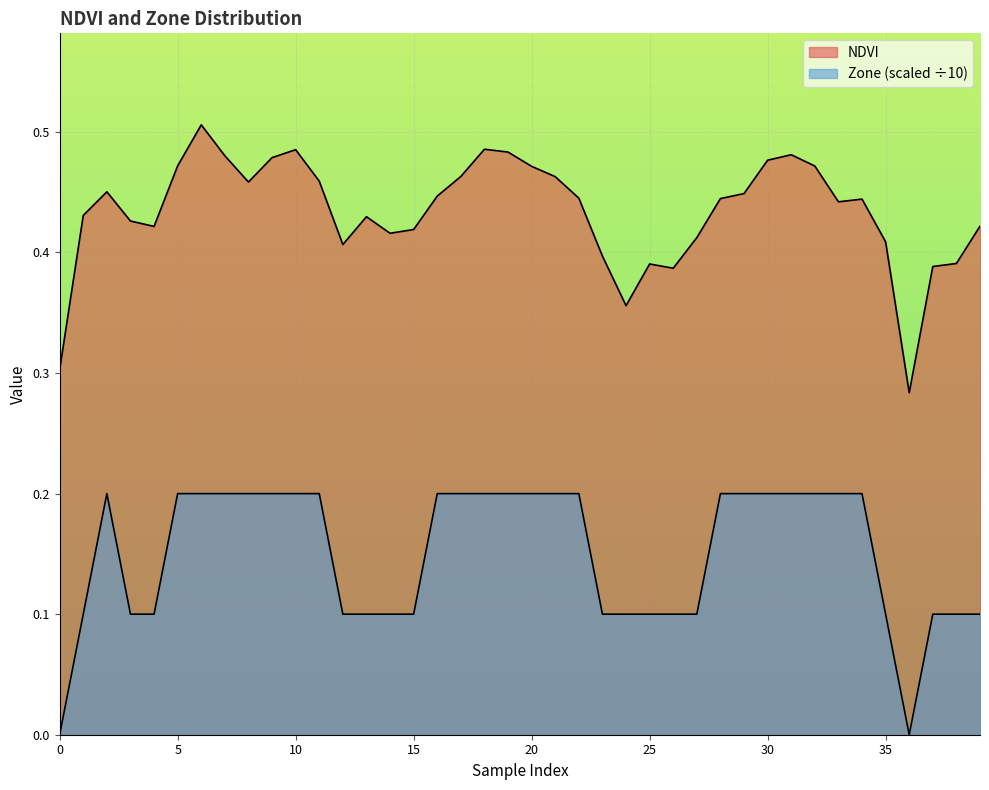

How many values in the Zone series exceed 0?

38